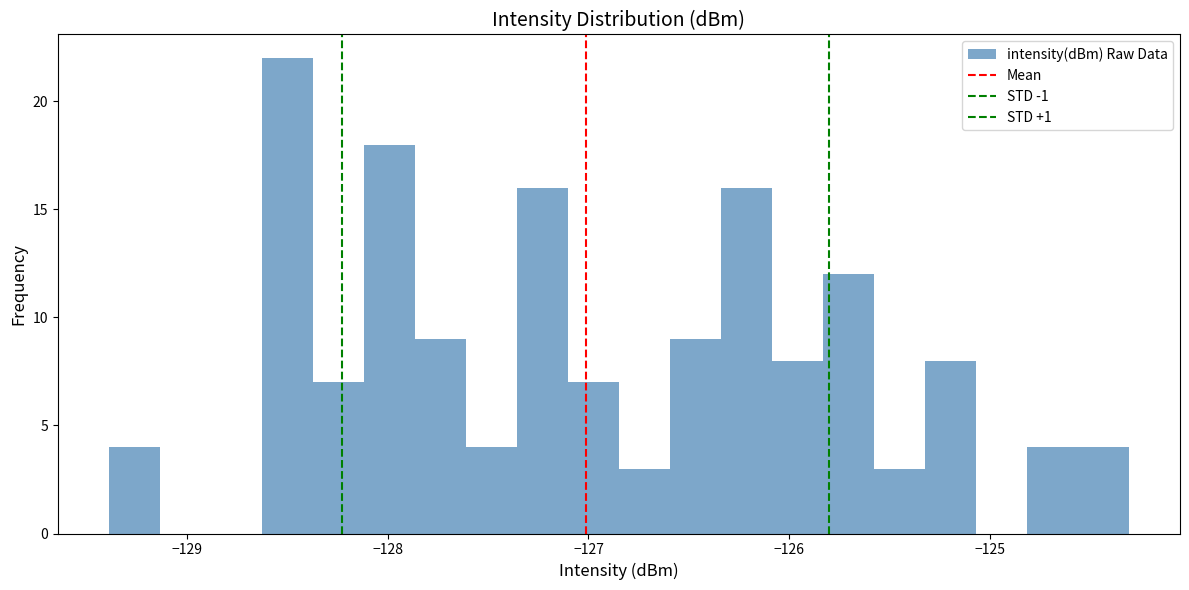

Around what value on the x-axis is the tallest bar? Give the approximate position of its centre, as read against the axis.

-128.5